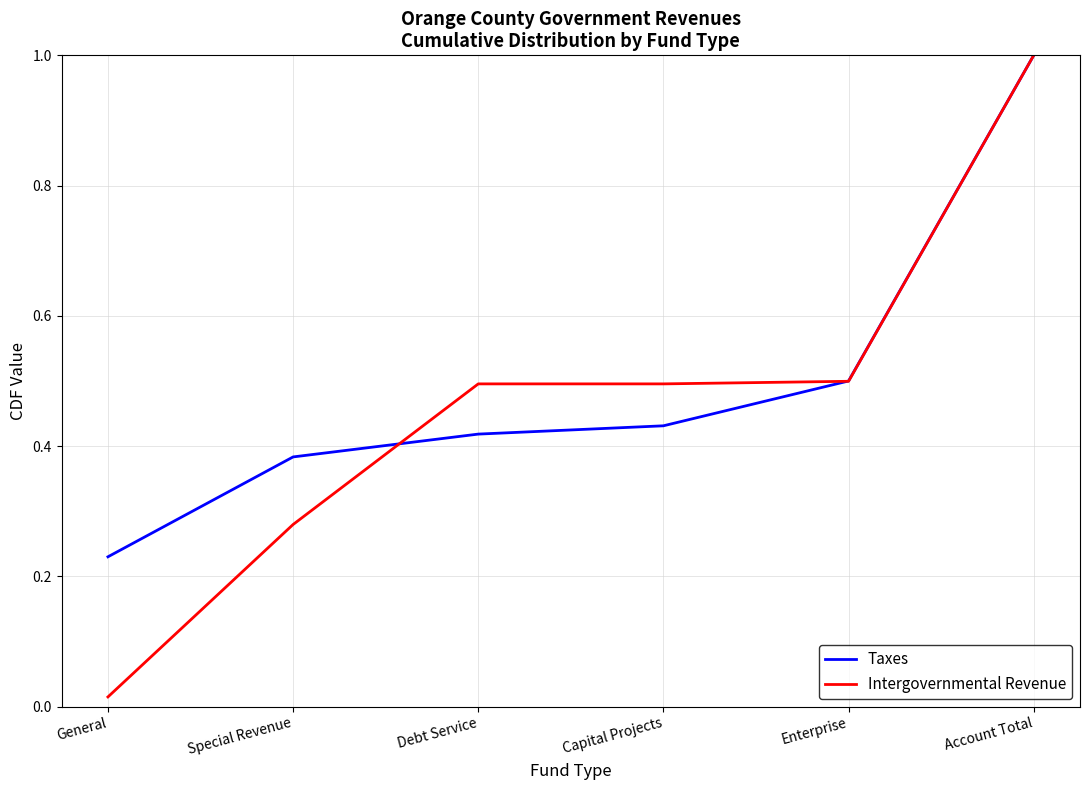

What position from the right is Special Revenue?

5